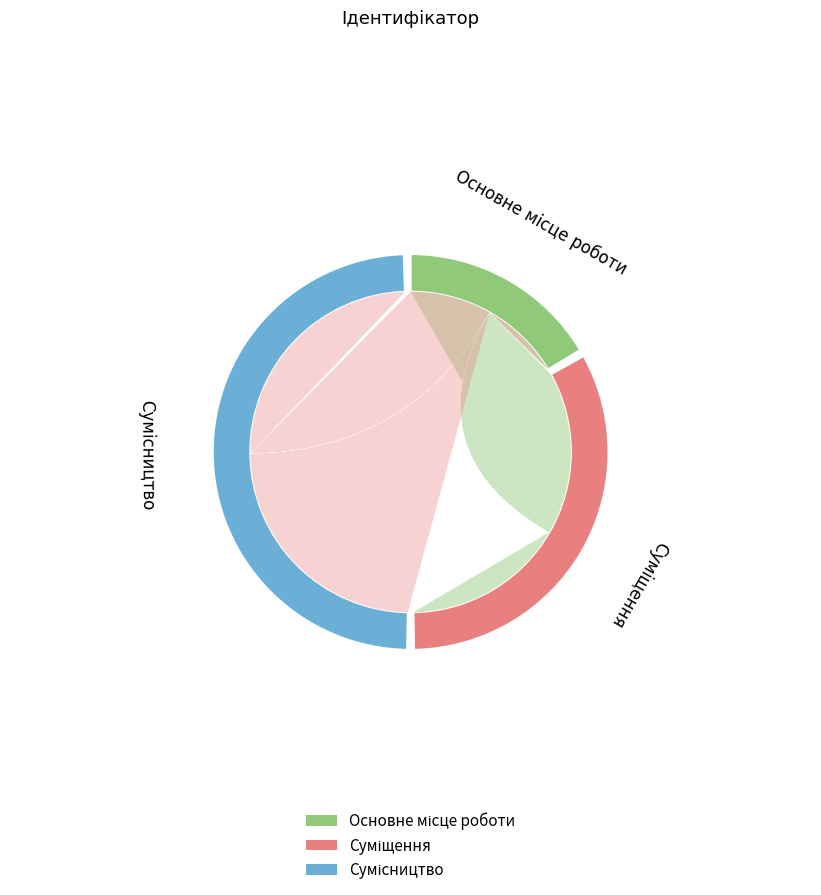

What is the largest slice in the pie chart?

Сумісництво